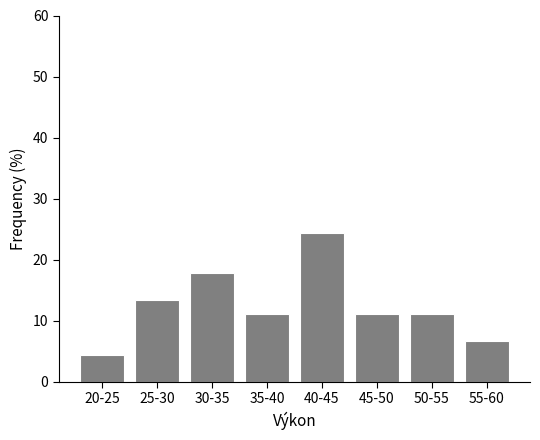

Reading left to right, extract all data points from this chart.

4.4	13.3	17.8	11.1	24.4	11.1	11.1	6.7